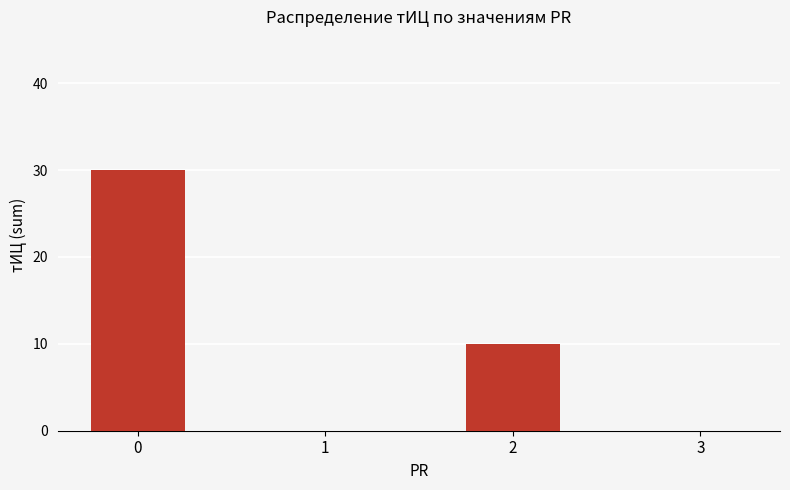

The chart shows a value of 10 at 2. True or false?

True